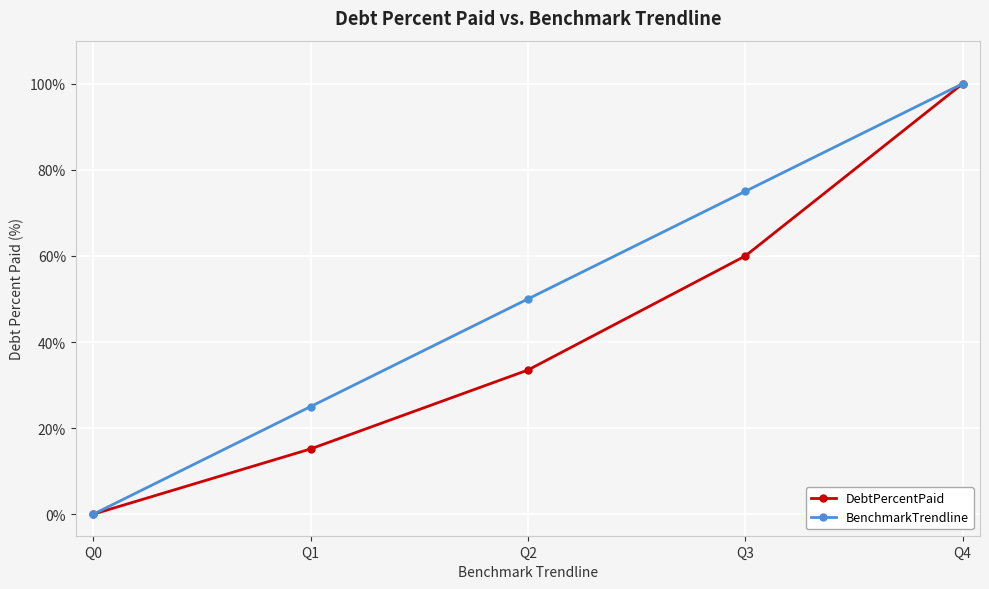

Does the chart have visible grid lines?

Yes